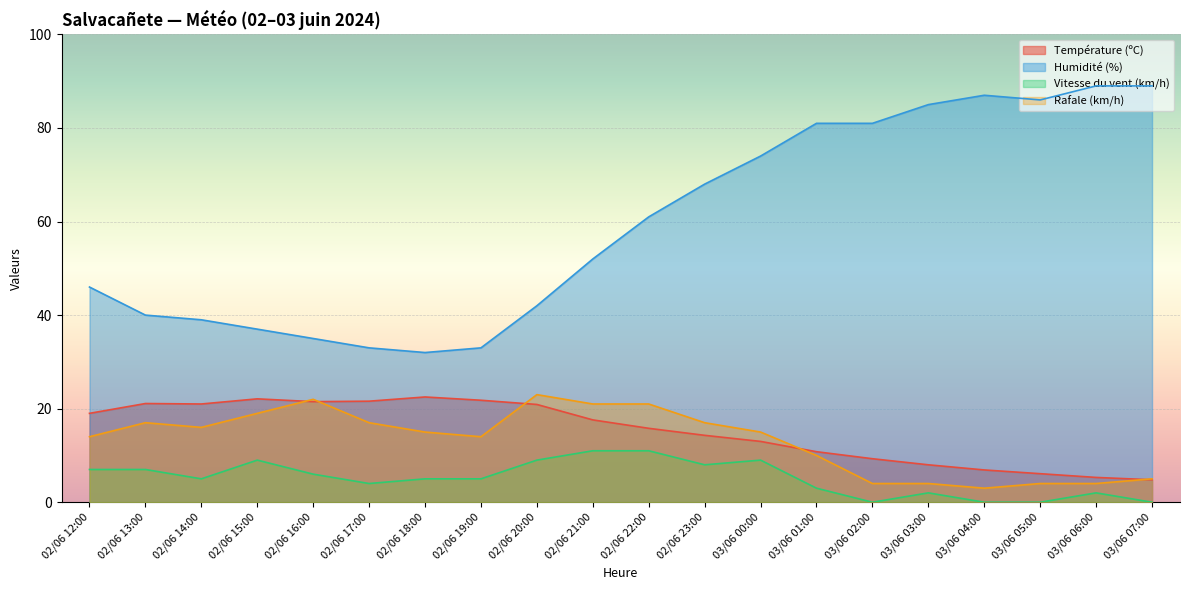

Is it true that Vitesse du vent (km/h) equals 5.0 at 02/06 19:00?

True